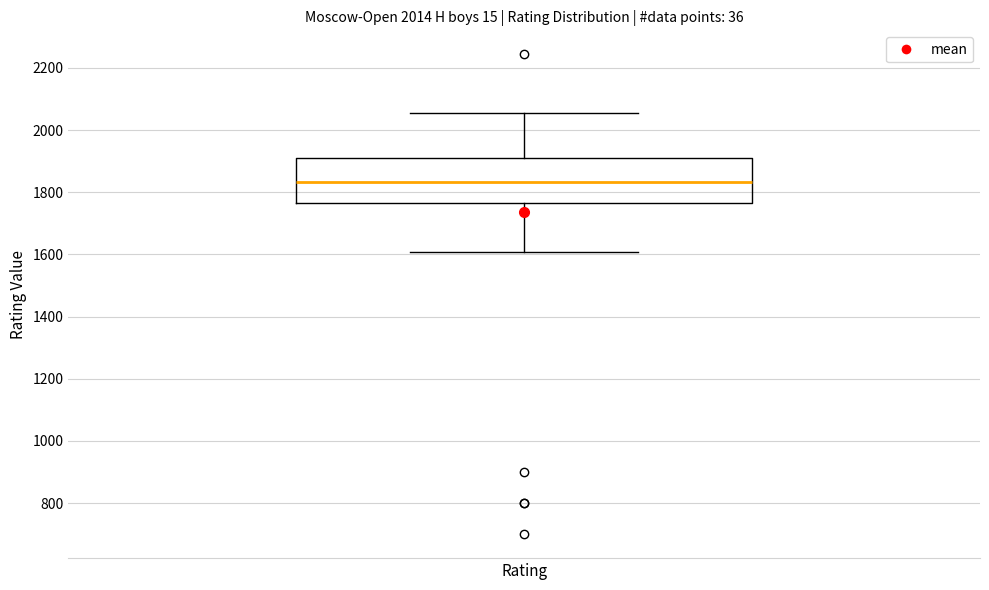

Read this box plot against the y-axis: the position of the median line, the range covered by the box, and the ends of both whiskers. The values are not printed on the chart, so give them approximately, as read against the axis.

median 1840, box 1760 to 1900, whiskers 1600 to 2060